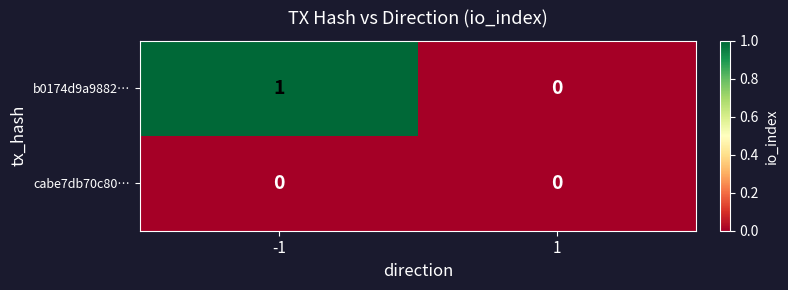

Rank the series by their maximum value, from highest to lowest.

b0174d9a9882…, cabe7db70c80…